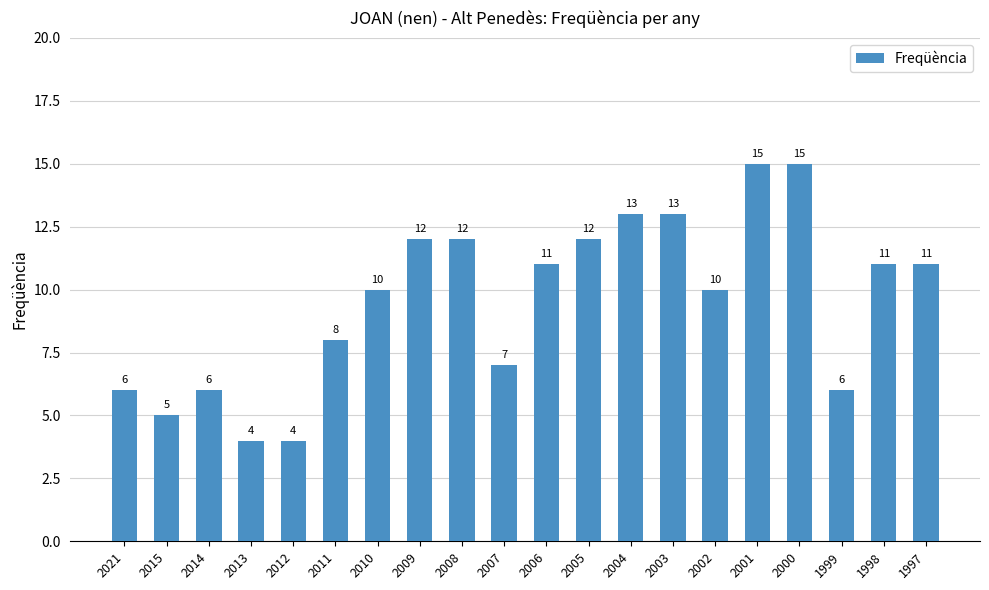

Reading right to left, extract all data points from this chart.

1997=11	1998=11	1999=6	2000=15	2001=15	2002=10	2003=13	2004=13	2005=12	2006=11	2007=7	2008=12	2009=12	2010=10	2011=8	2012=4	2013=4	2014=6	2015=5	2021=6